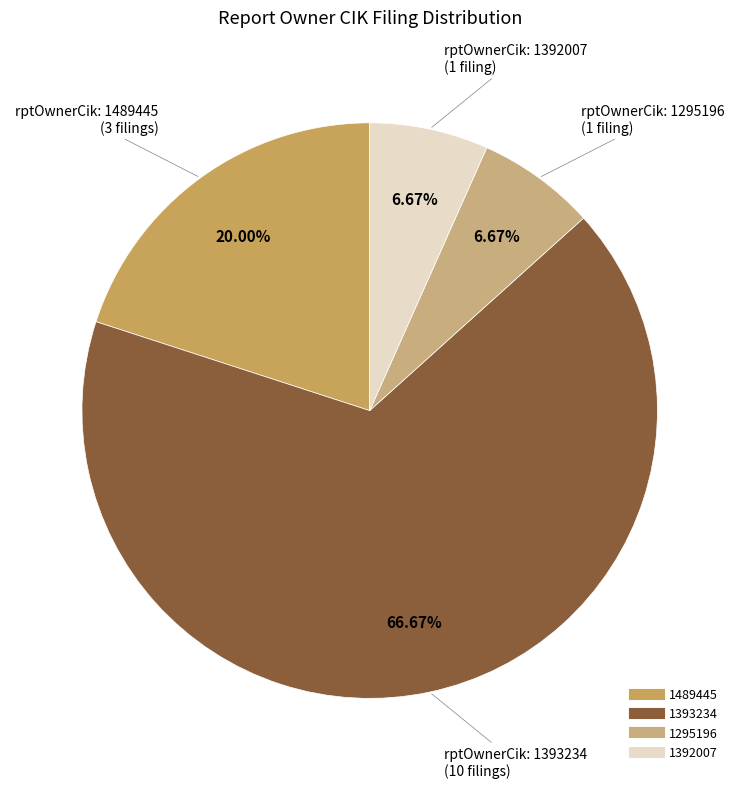

The 1392007 slice represents 7% of the pie. True or false?

True